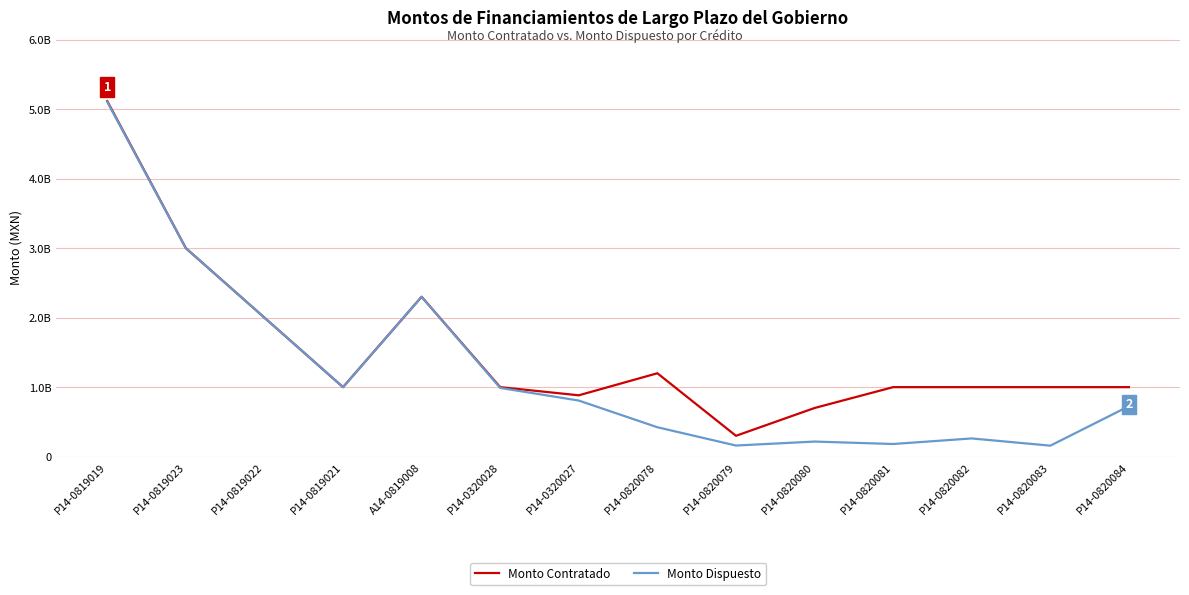

Which has a higher value, P14-0820081 or P14-0820083?

P14-0820081